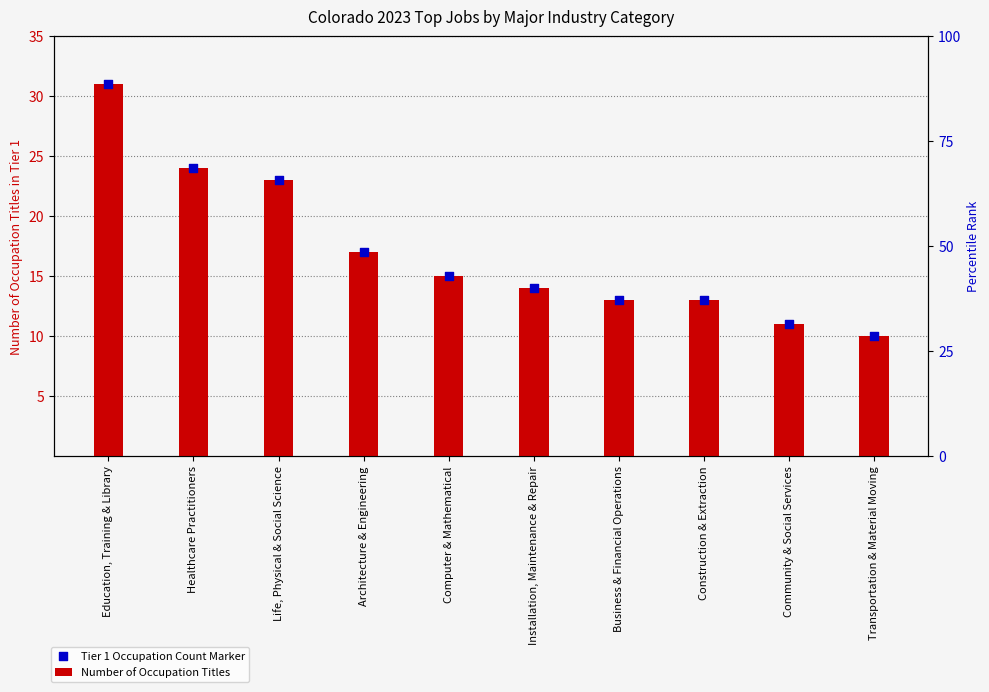

What are all the series names shown in the legend?

Number of Occupation Titles, Tier 1 Occupation Count Marker